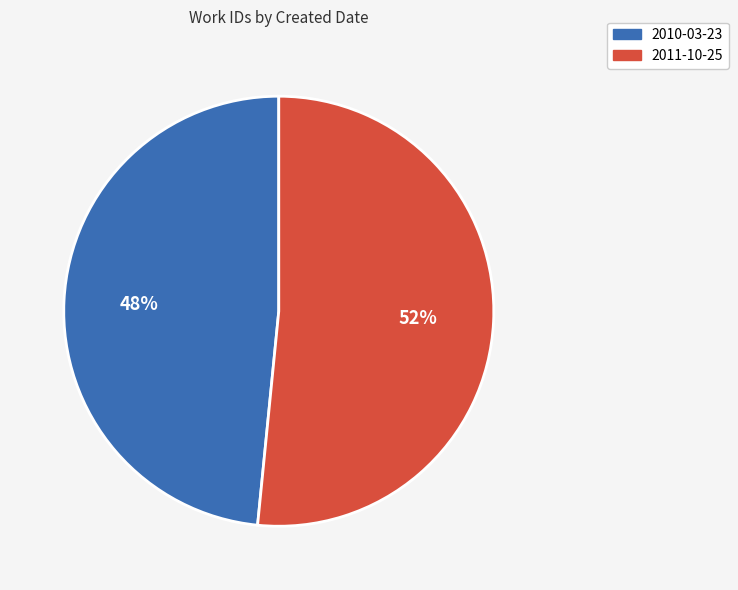

Is there a majority slice in this chart?

Yes